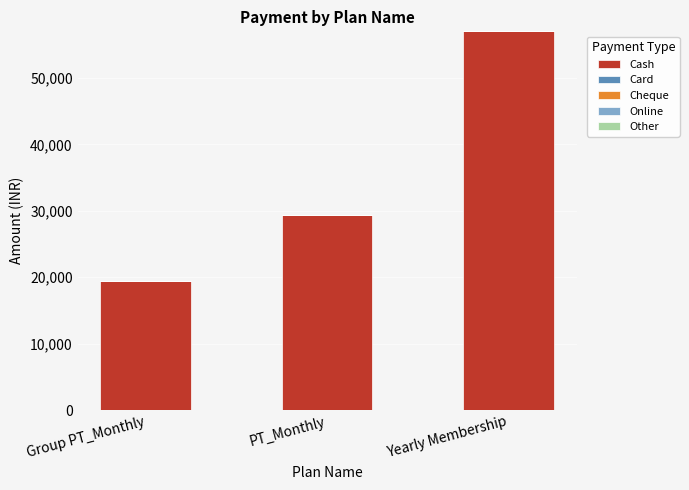

What is the label of the 3rd bar from the left?

Yearly Membership